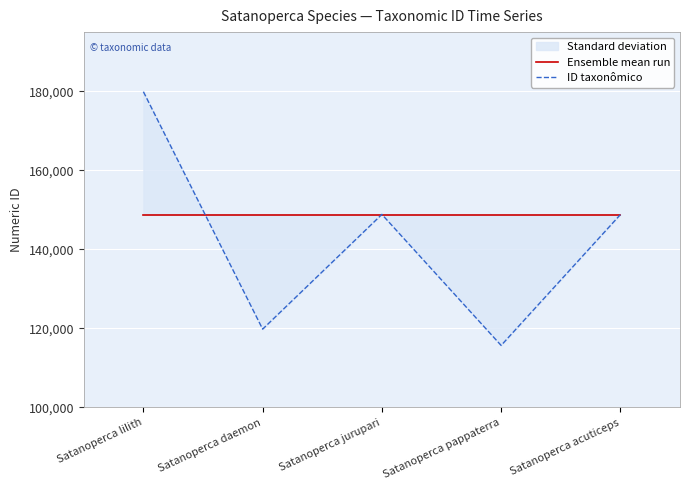

Read the ID taxonômico value at Satanoperca lilith.

179917